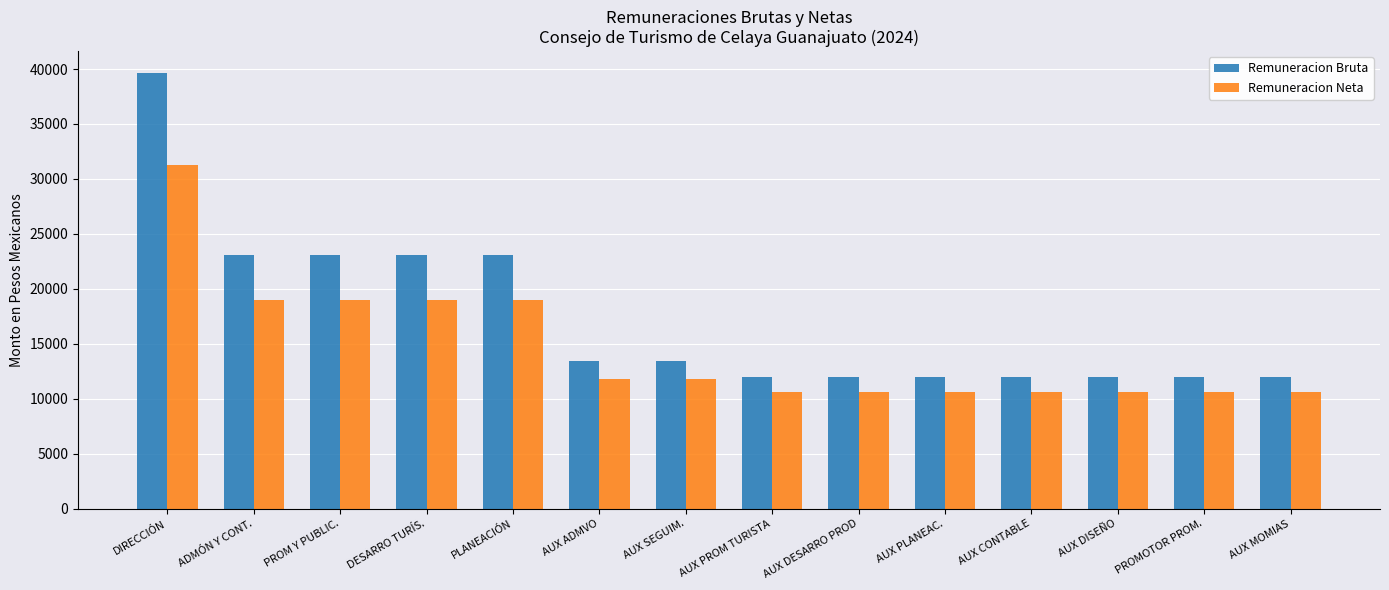

How many groups of bars are there?

14